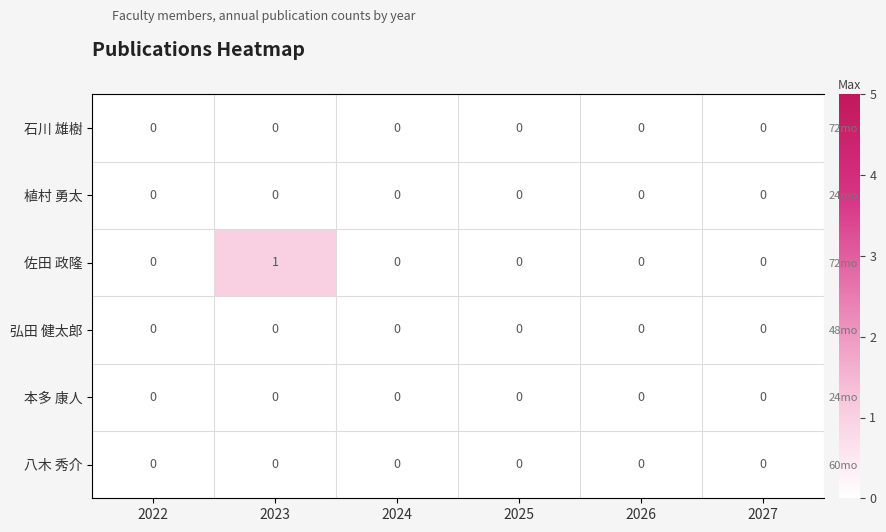

At which category is the sum across all series the highest?

2023